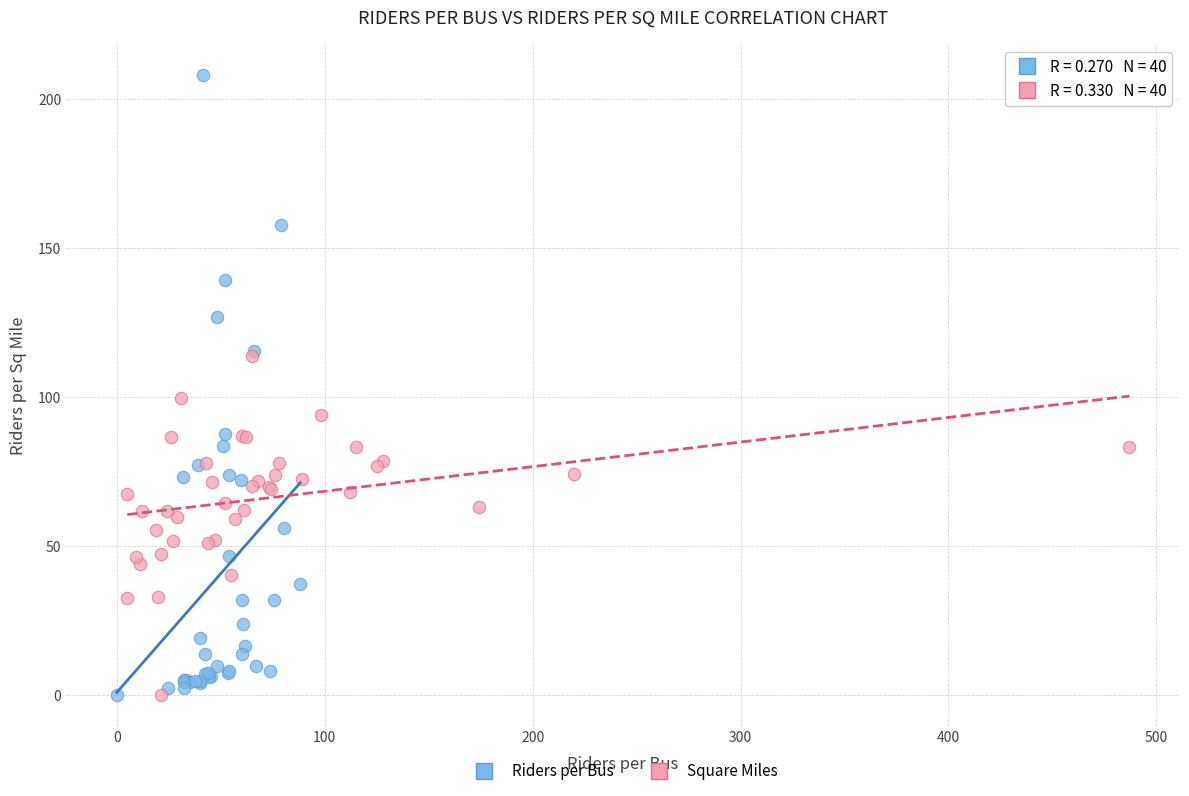

What are all the series names shown in the legend?

Riders per Bus, Square Miles